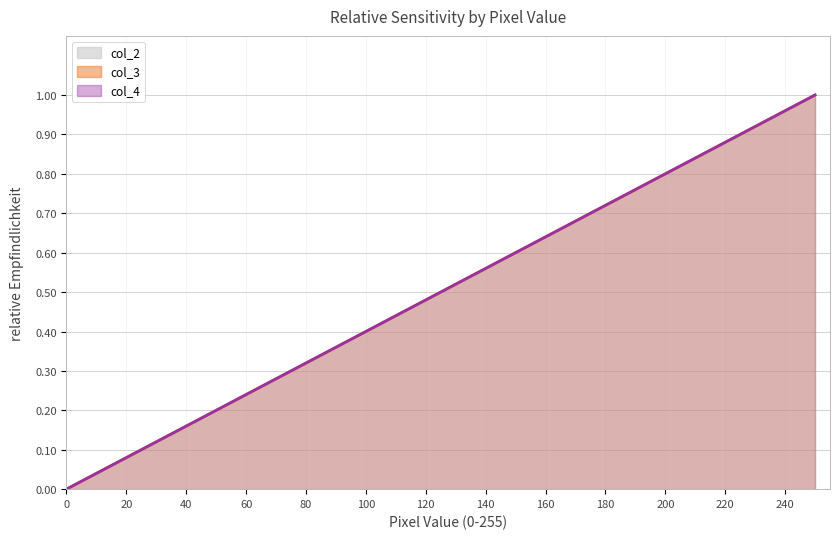

How many lines are shown in the chart?

3